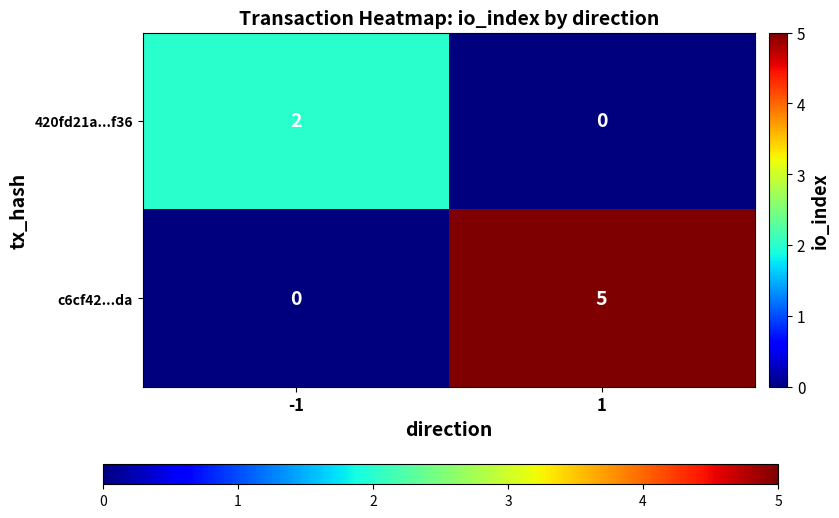

Reading left to right, list all the values displayed in this chart.

420fd21a...f36: -1=2	1=0
c6cf42...da: -1=0	1=5